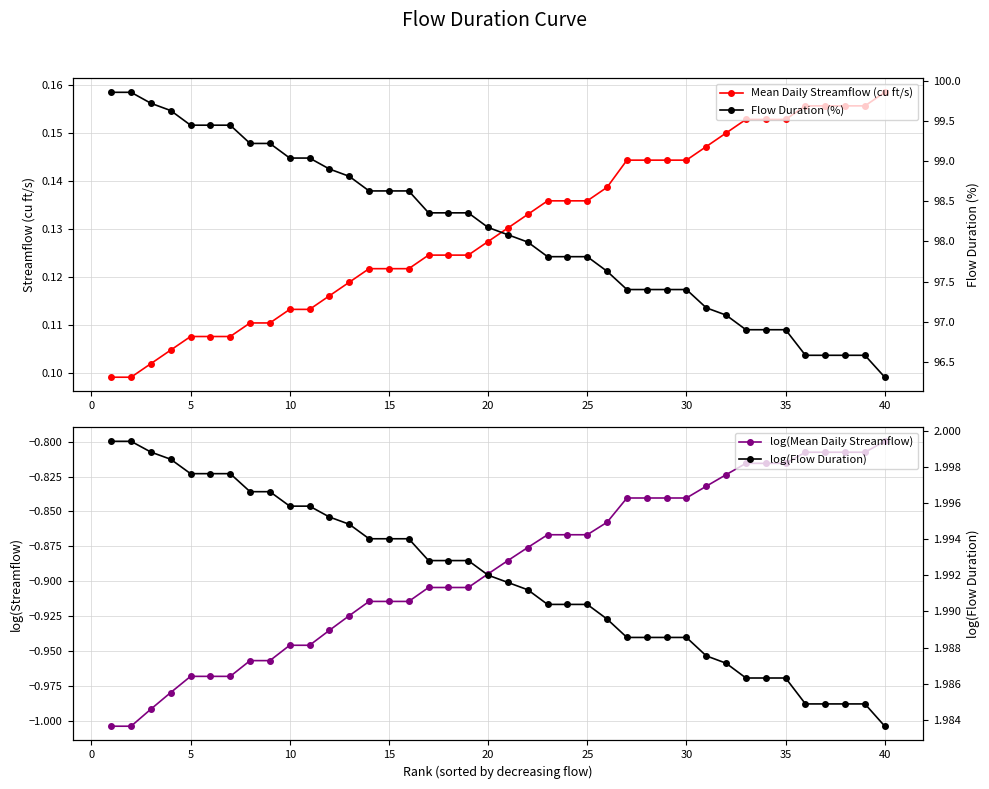

What is the average value of the Mean Daily Streamflow (cu ft/s) series?

0.1